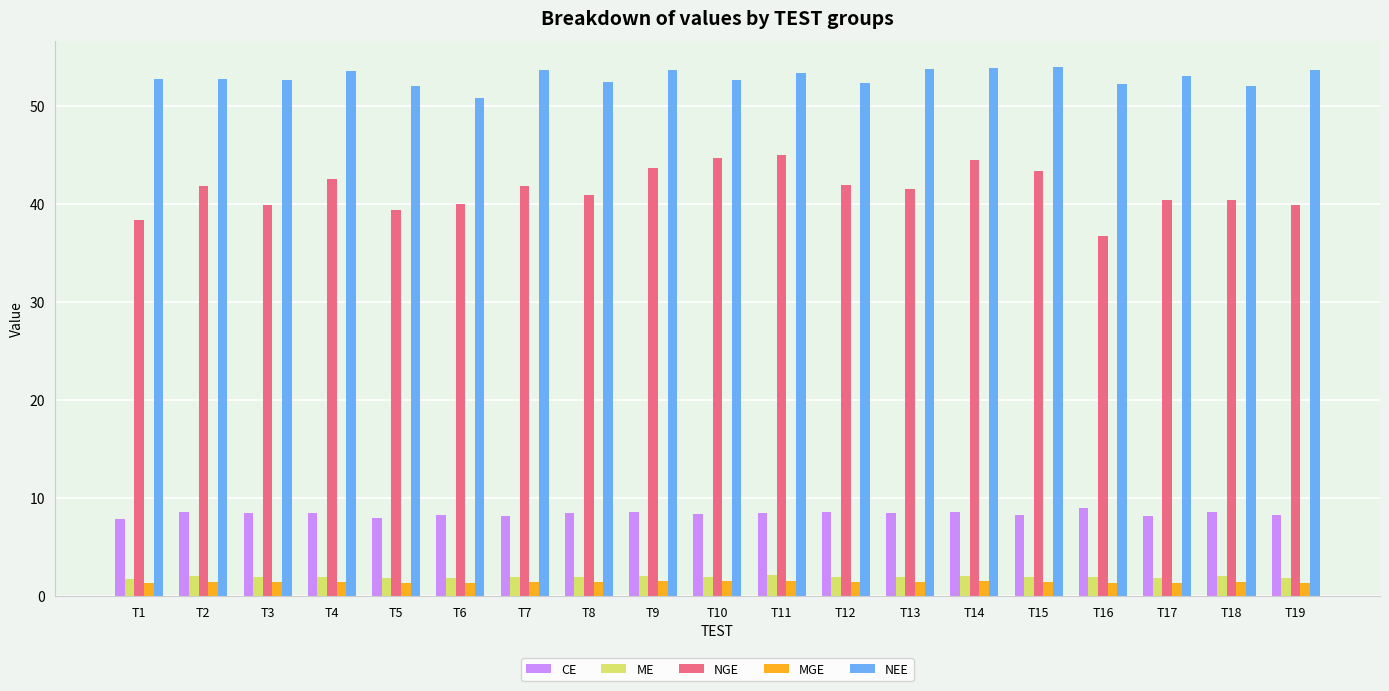

How many groups of bars are there?

19